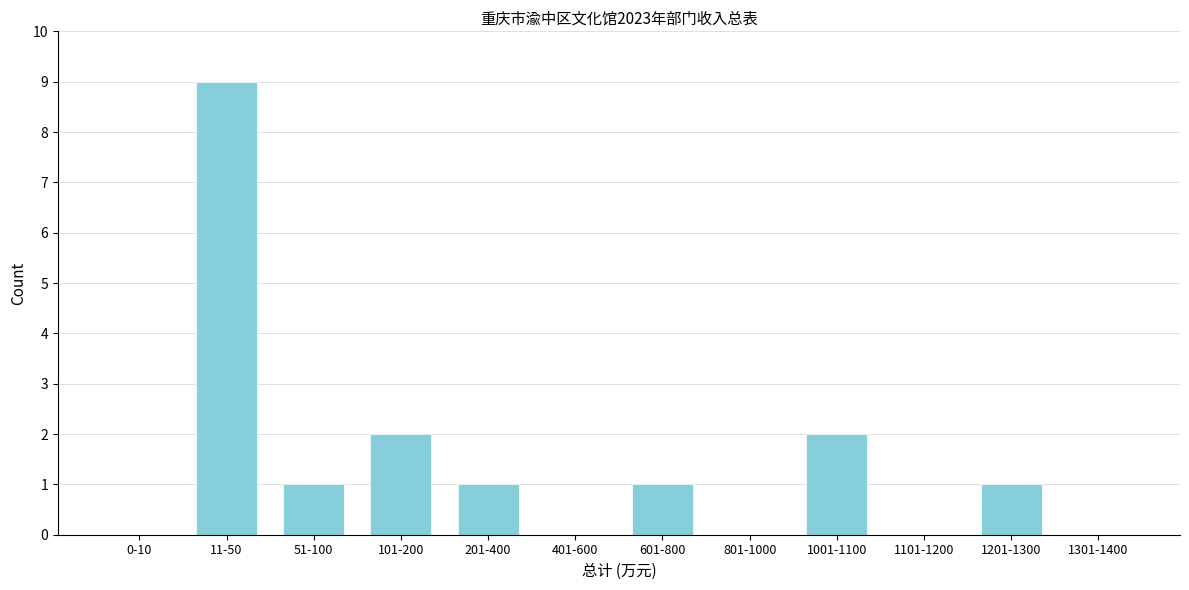

The value at 1301-1400 is 0. True or false?

True